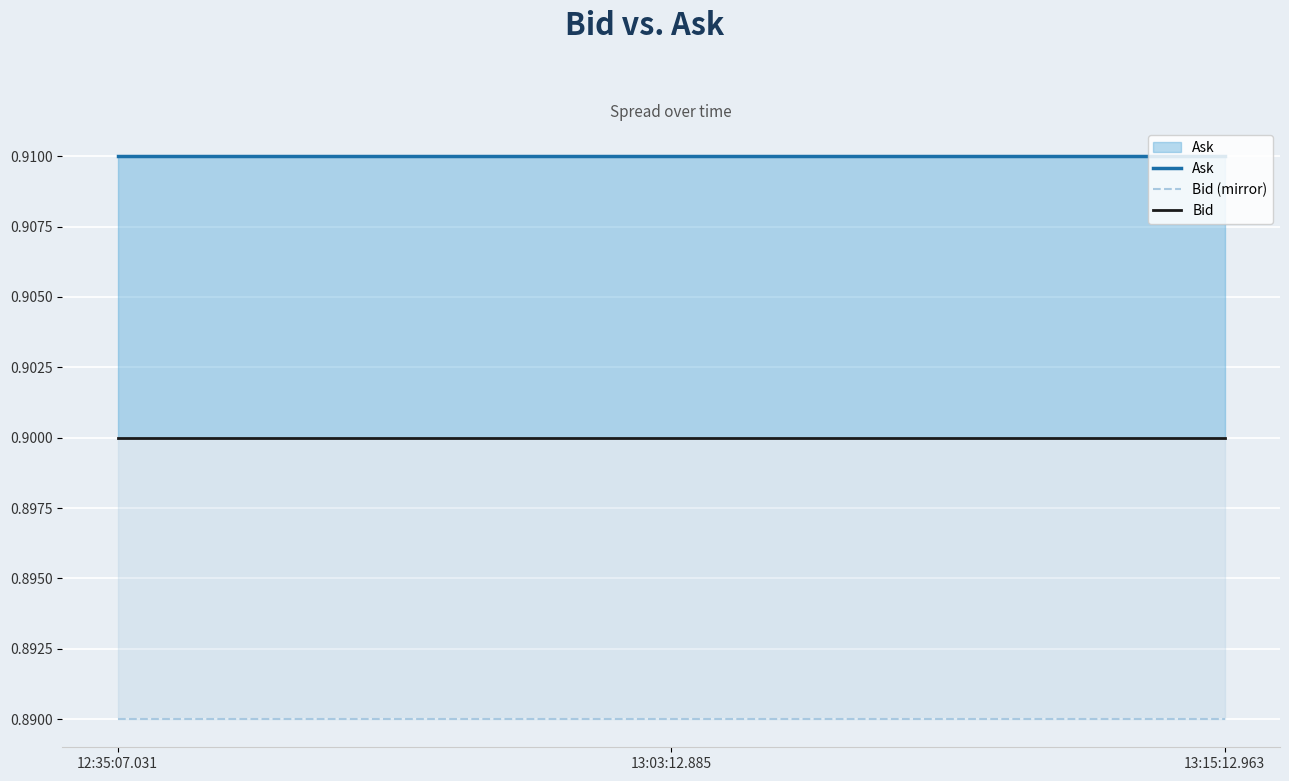

At how many categories does at least one series exceed 0?

3